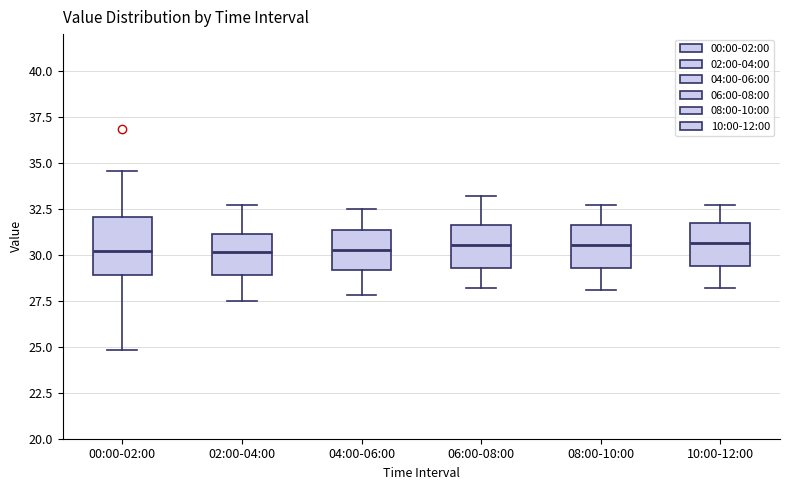

Reading left to right, transcribe this box plot: for each box, give where its median line is, the range the box spans, and where its two whiskers end, as read against the y-axis. The values are not printed on the chart, so give them approximately, as read against the axis.

00:00-02:00: median 30.0, box 29.0 to 32.0, whiskers 25.0 to 34.5
02:00-04:00: median 30.0, box 29.0 to 31.0, whiskers 27.5 to 32.5
04:00-06:00: median 30.5, box 29.0 to 31.5, whiskers 28.0 to 32.5
06:00-08:00: median 30.5, box 29.5 to 31.5, whiskers 28.0 to 33.0
08:00-10:00: median 30.5, box 29.5 to 31.5, whiskers 28.0 to 32.5
10:00-12:00: median 30.5, box 29.5 to 31.5, whiskers 28.0 to 32.5